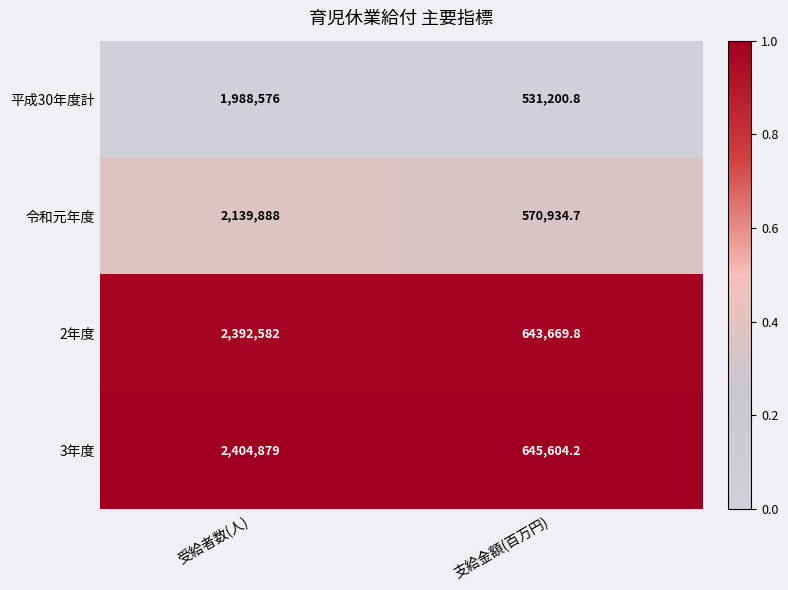

The value of 平成30年度計 at 受給者数(人) is 1988576.0. True or false?

True